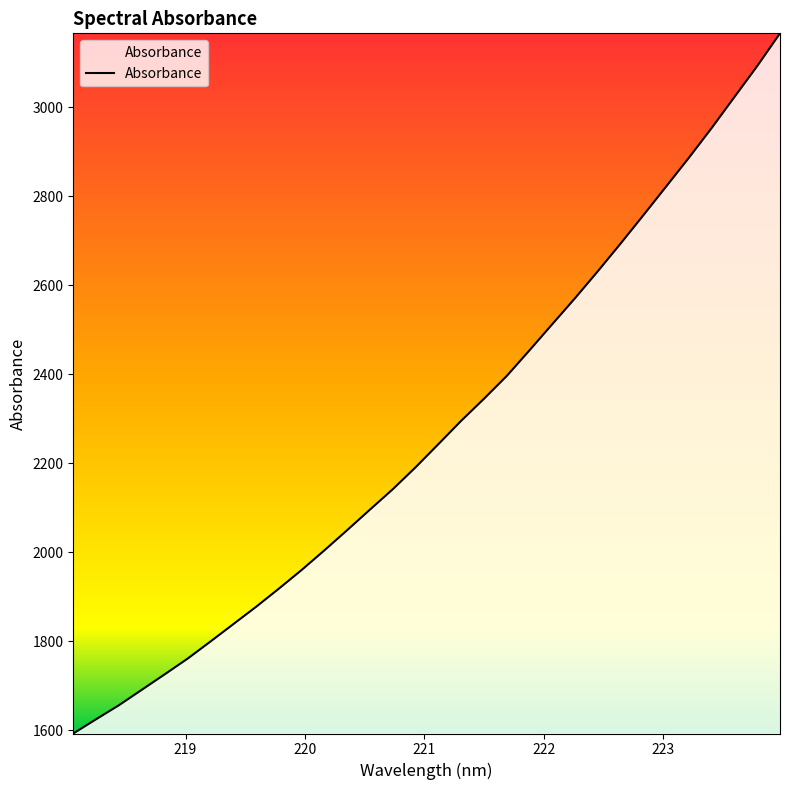

What is the minimum value shown in the chart?

1592.7